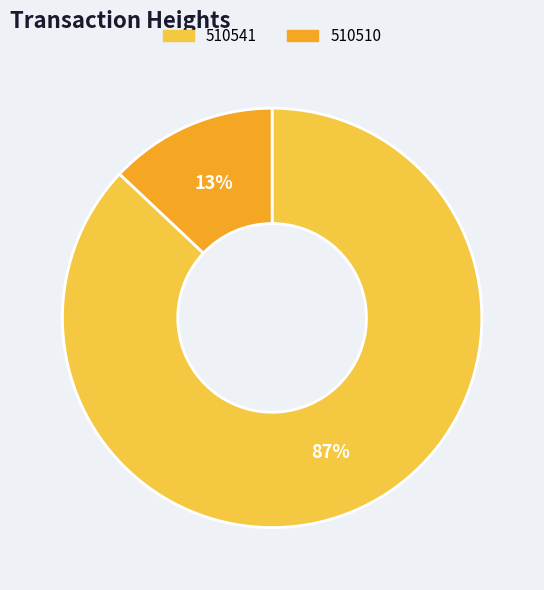

What is the smallest slice in the pie chart?

510510